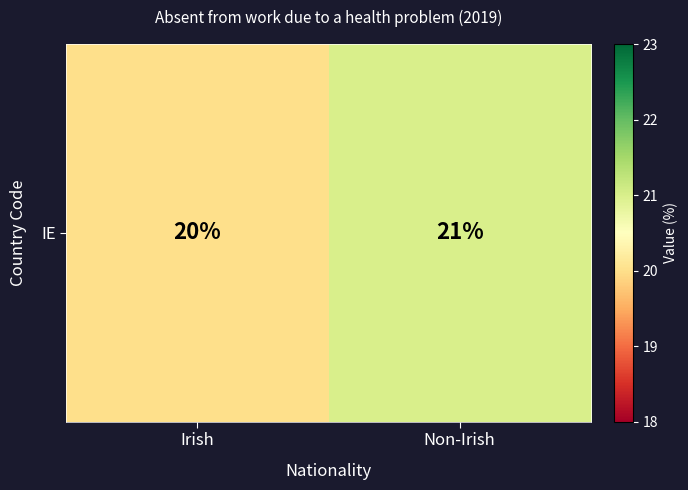

What is the average value?

20